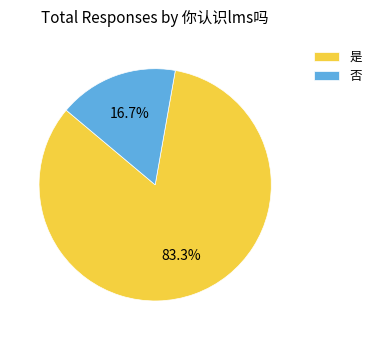

Is there a majority slice in this chart?

Yes